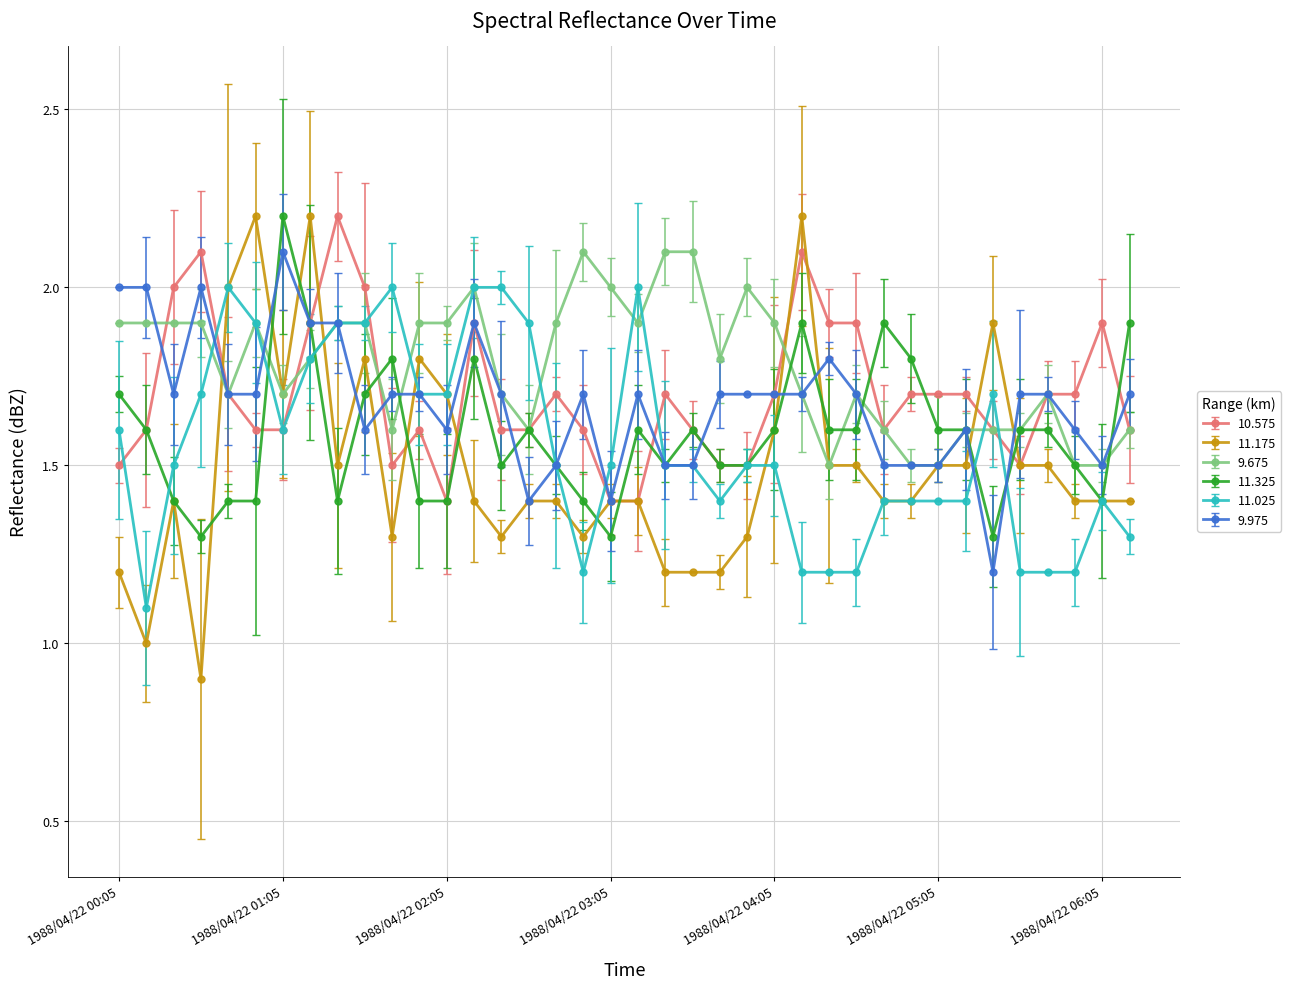

What are all the series names shown in the legend?

10.575, 11.175, 9.675, 11.325, 11.025, 9.975